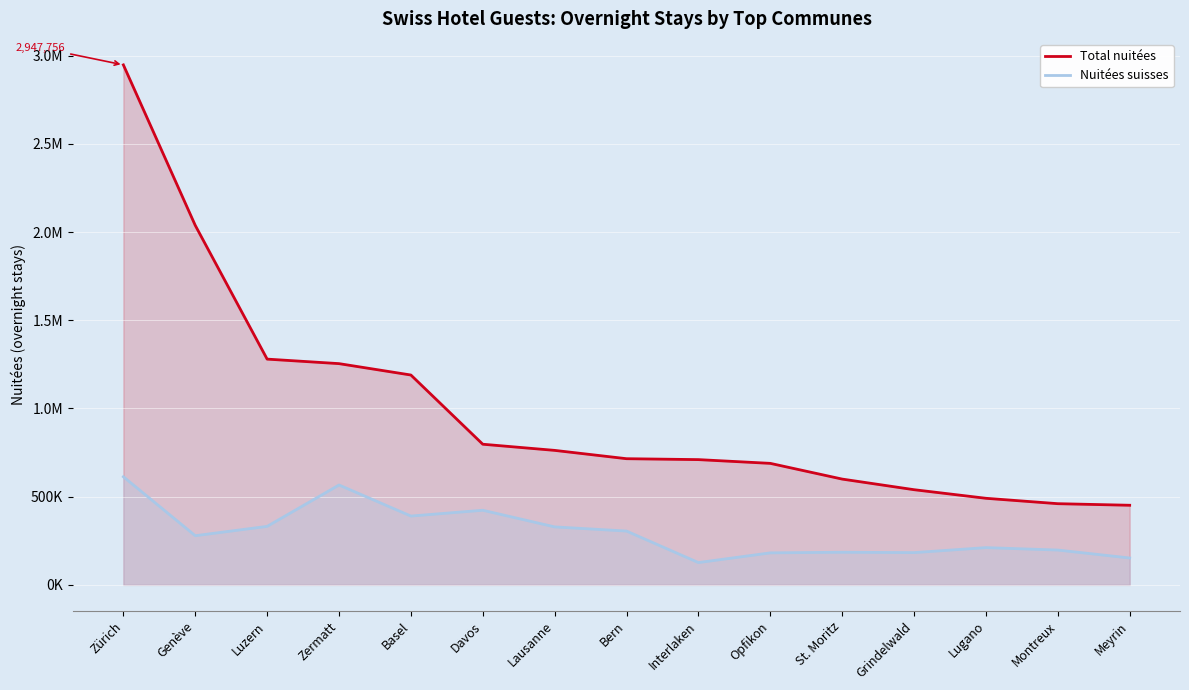

The Nuitées suisses series shows 47888 at Interlaken. True or false?

False